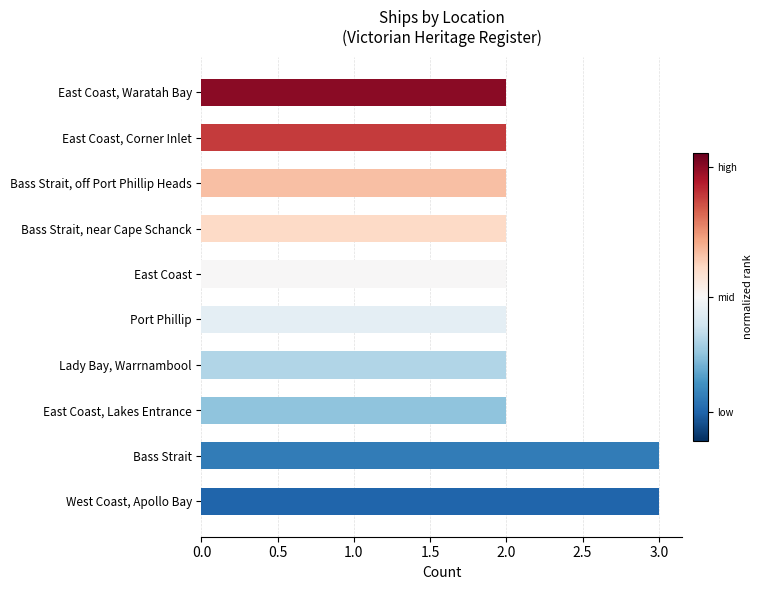

What is the maximum value shown in the chart?

3